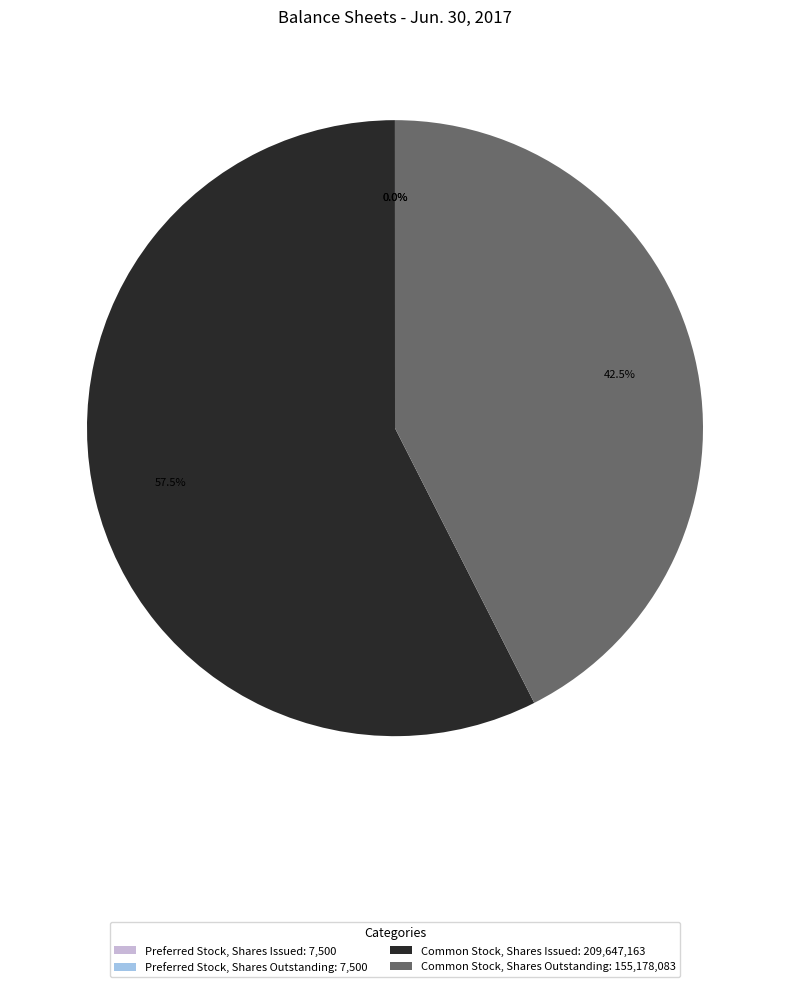

Is there any slice that represents more than half of the pie?

Yes